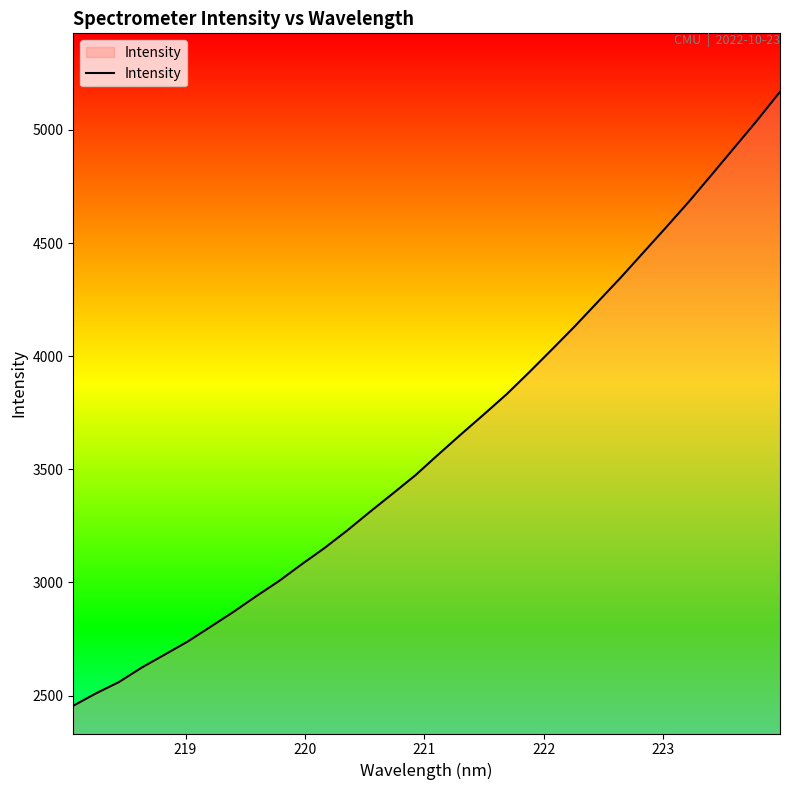

What is the smallest value displayed?

2454.8